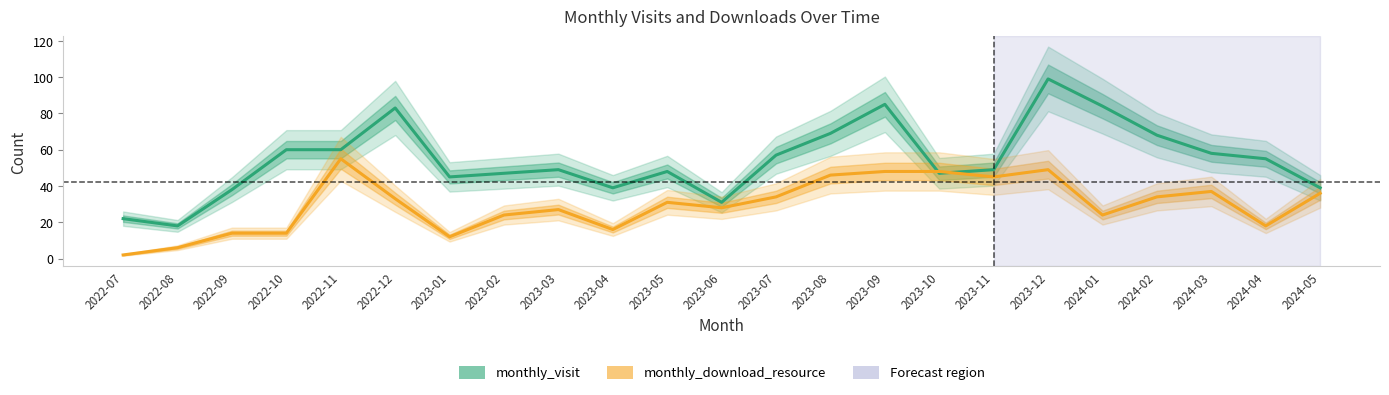

Read the monthly_download_resource value at 2022-10, to the nearest 10.

10